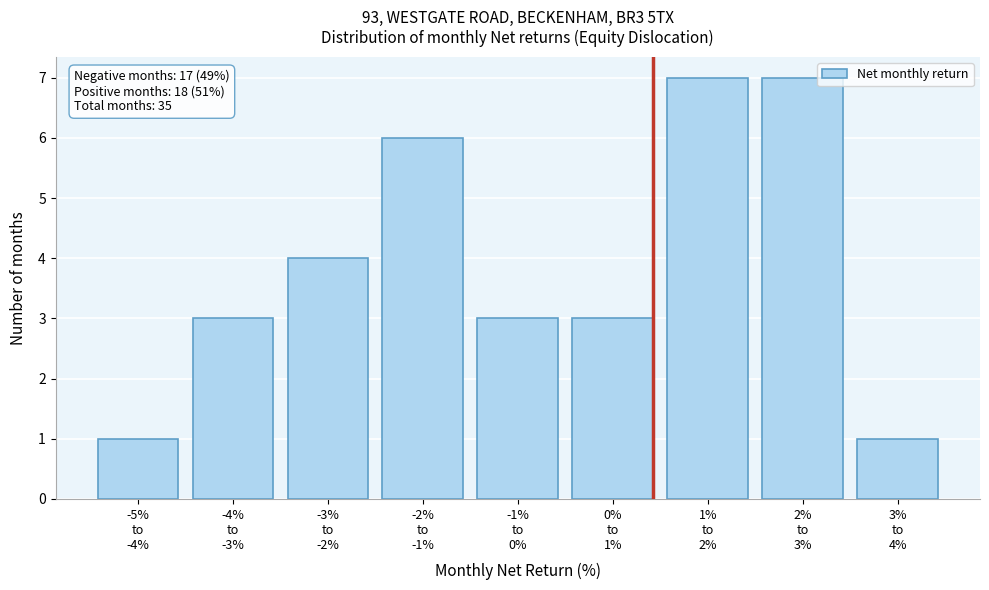

Reading right to left, what are all the values shown in this chart?

1	7	7	3	3	6	4	3	1